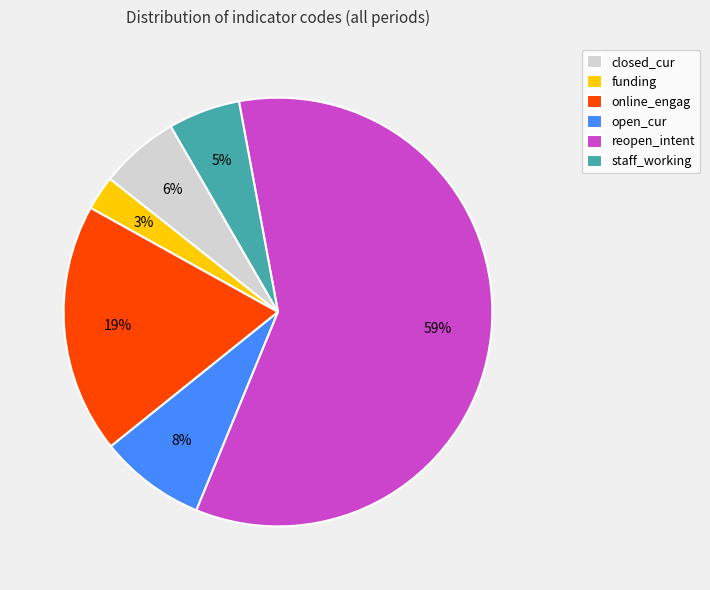

Rank the categories by value from lowest to highest.

funding, staff_working, closed_cur, open_cur, online_engag, reopen_intent